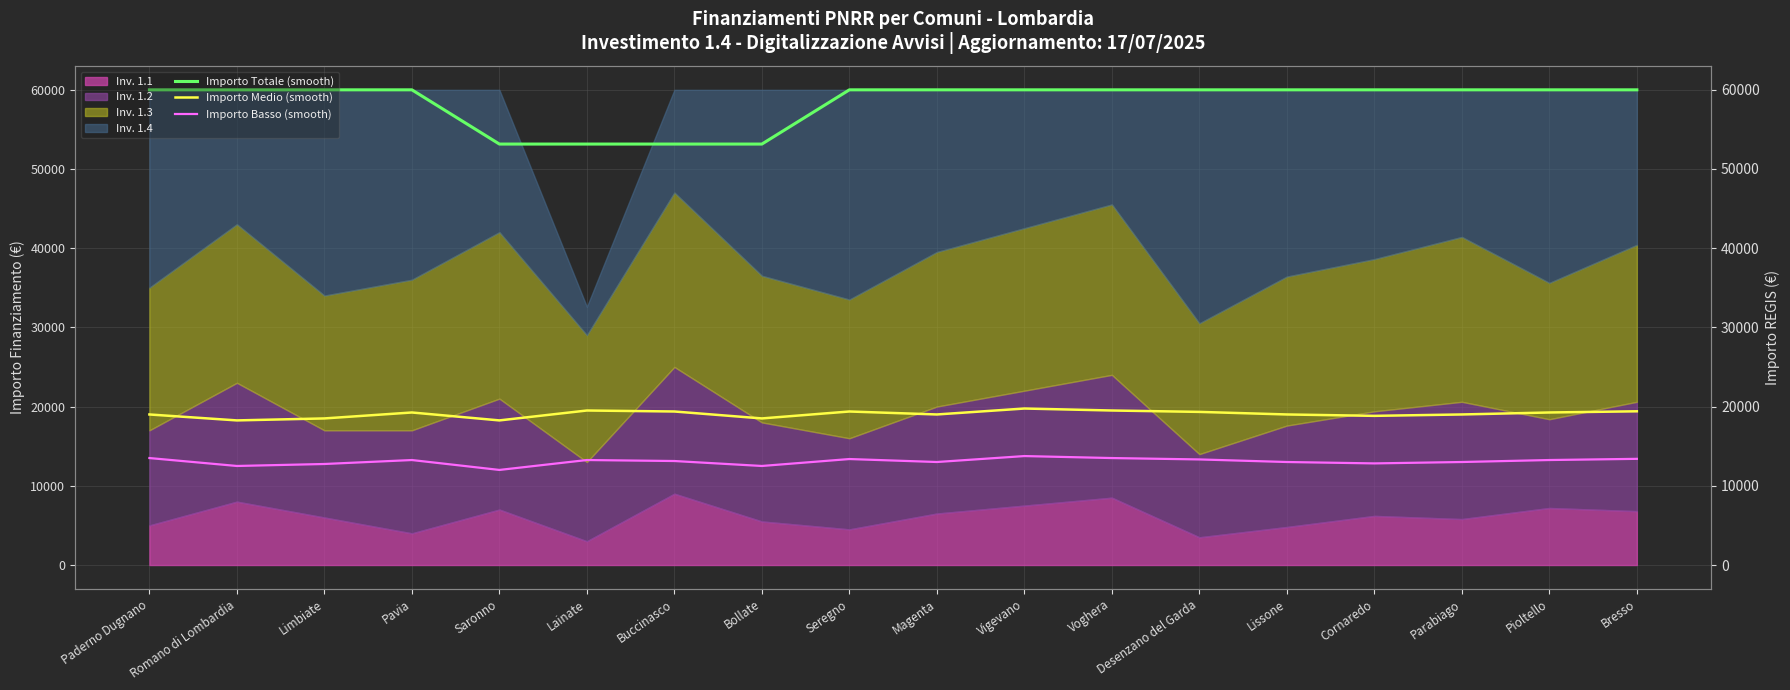

True or false: Importo Medio (smooth) and Importo Basso (smooth) intersect in this chart.

False